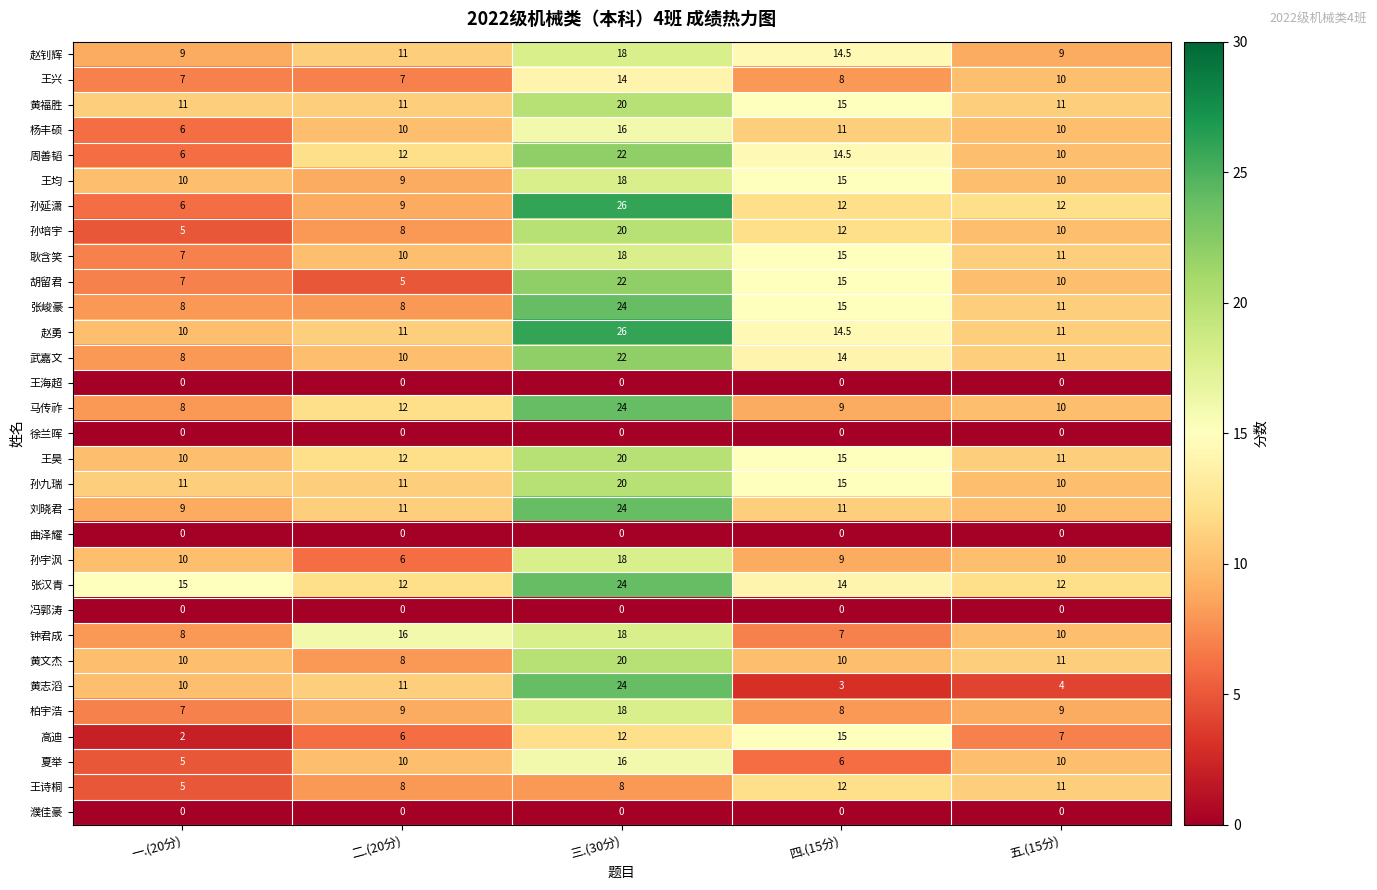

What is the greatest value displayed?

26.0